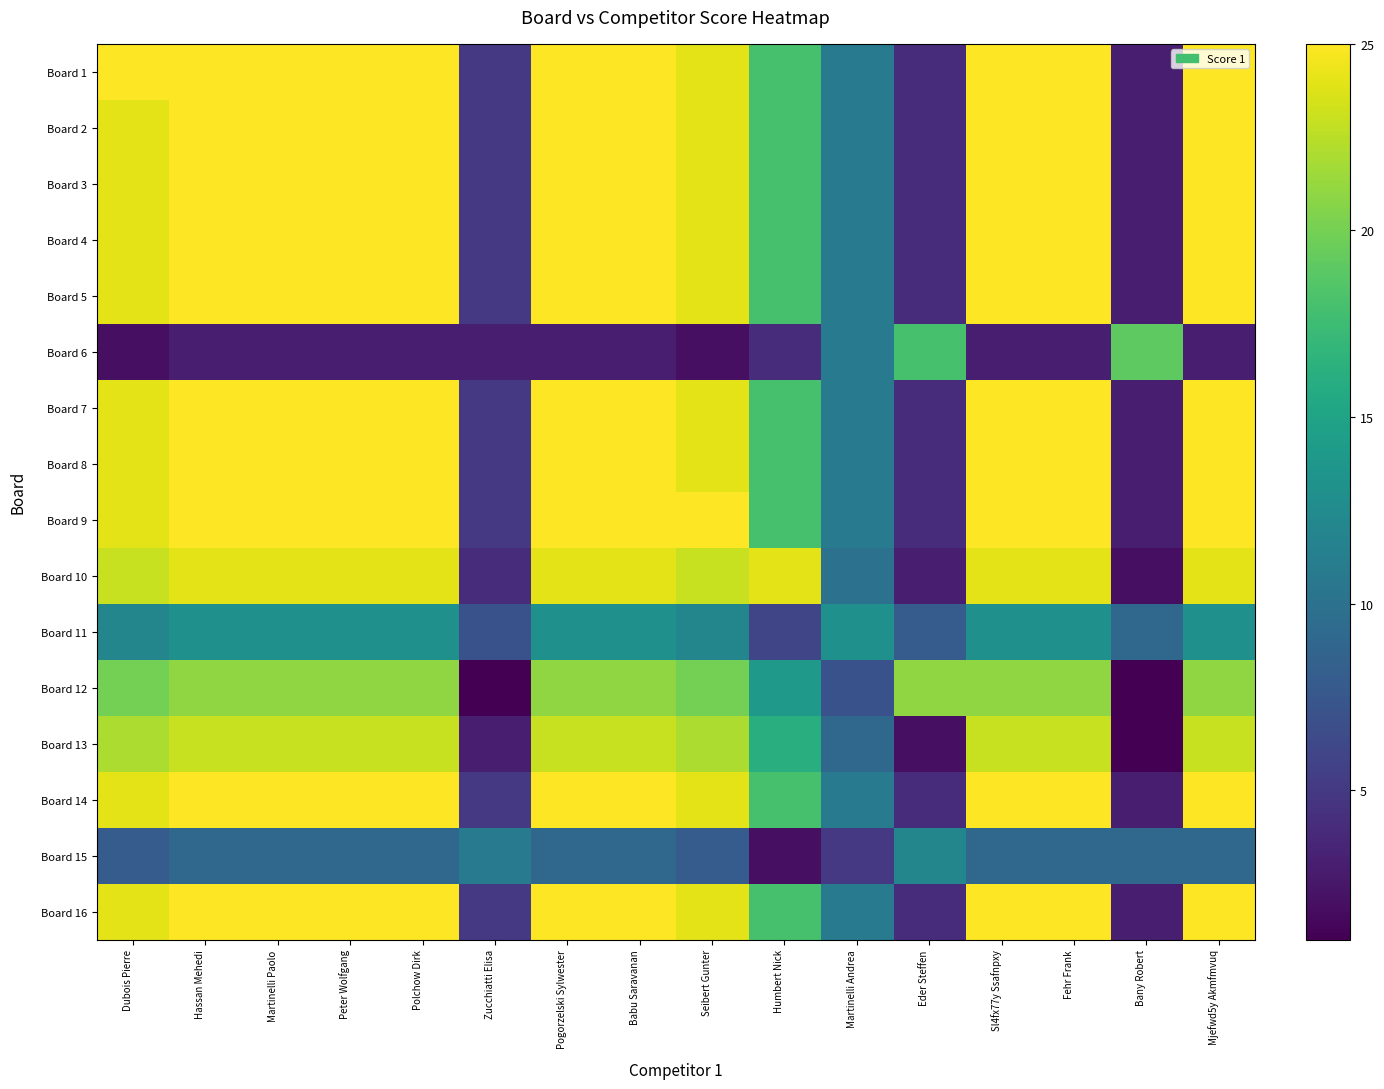

Count the number of data series in this chart.

16